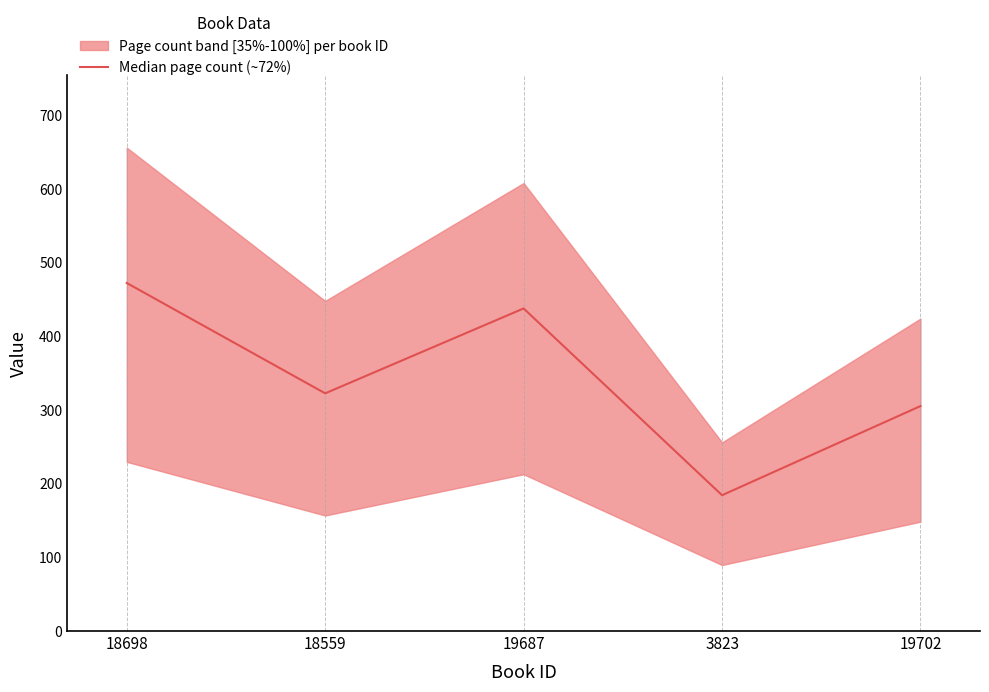

What is the greatest value displayed?

472.3